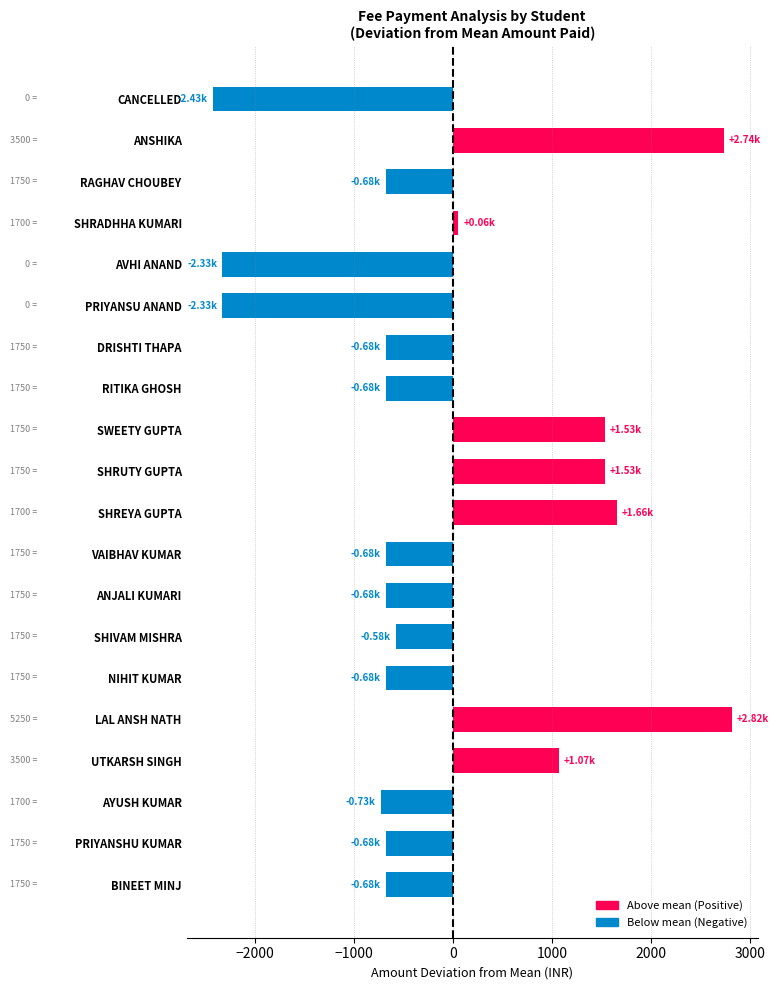

What is the label of the 6th bar from the top?

PRIYANSU ANAND